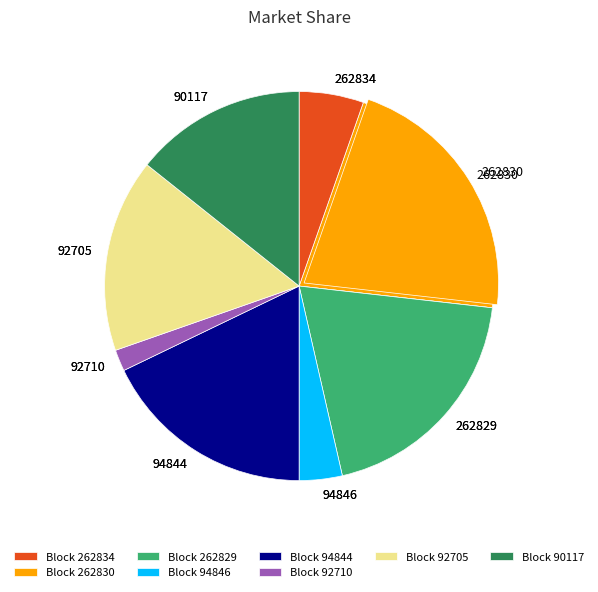

To the nearest percent, what is the average slice percentage?

11%